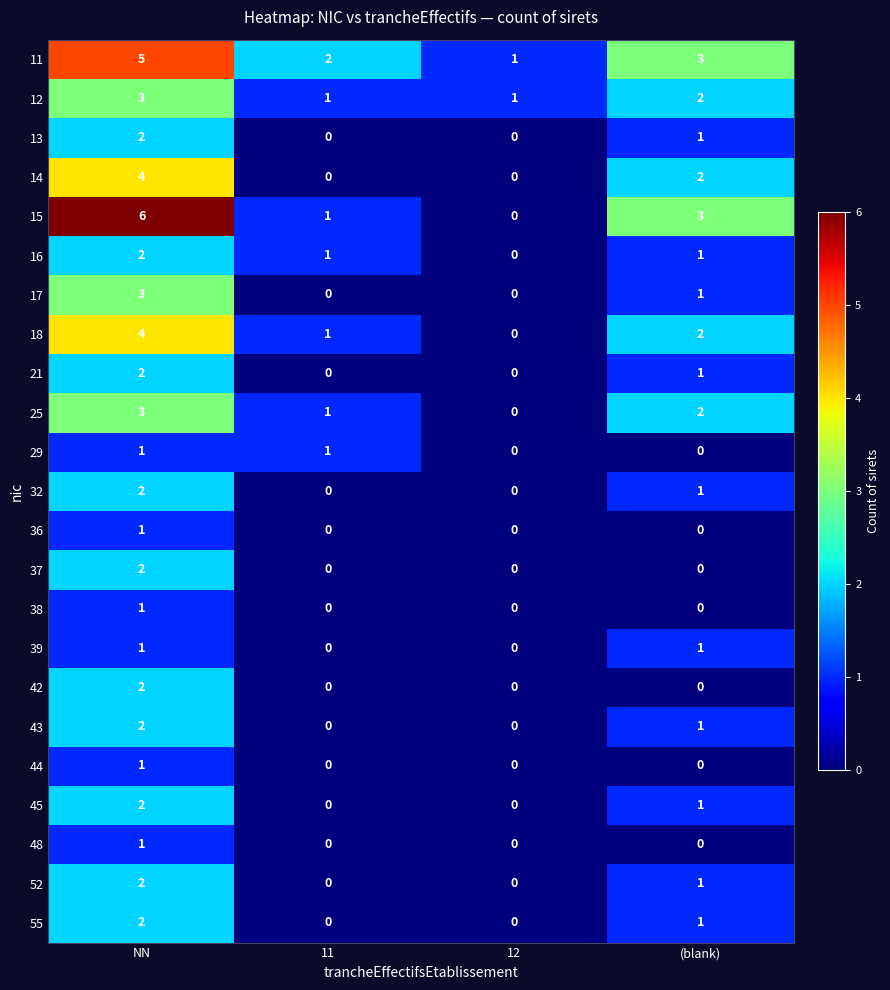

Is the value of 45 at 12 greater than the value of 43 at (blank)?

No